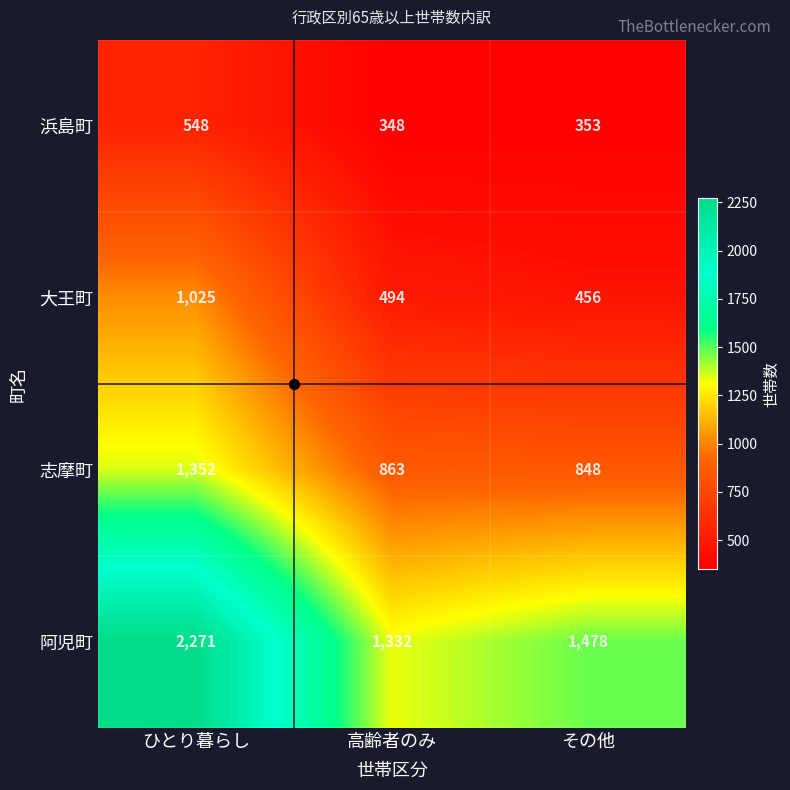

Which label corresponds to the largest value in the chart?

ひとり暮らし